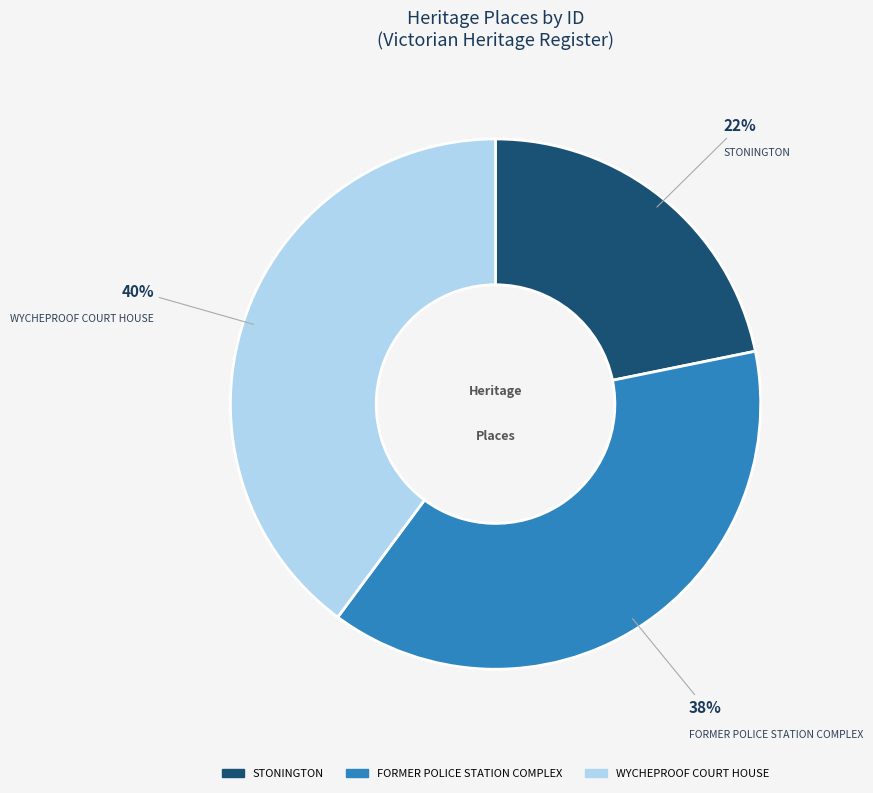

To the nearest percent, what is the combined percentage of STONINGTON and WYCHEPROOF COURT HOUSE?

62%